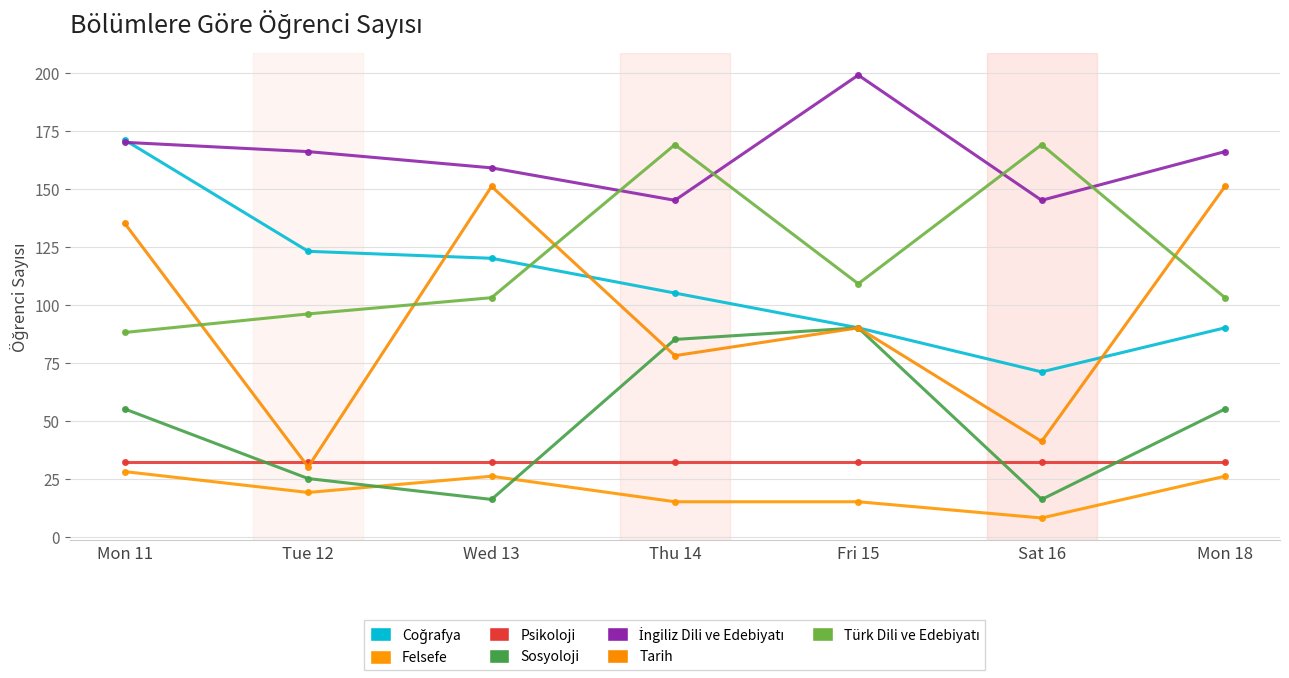

How many series are shown in this chart?

7